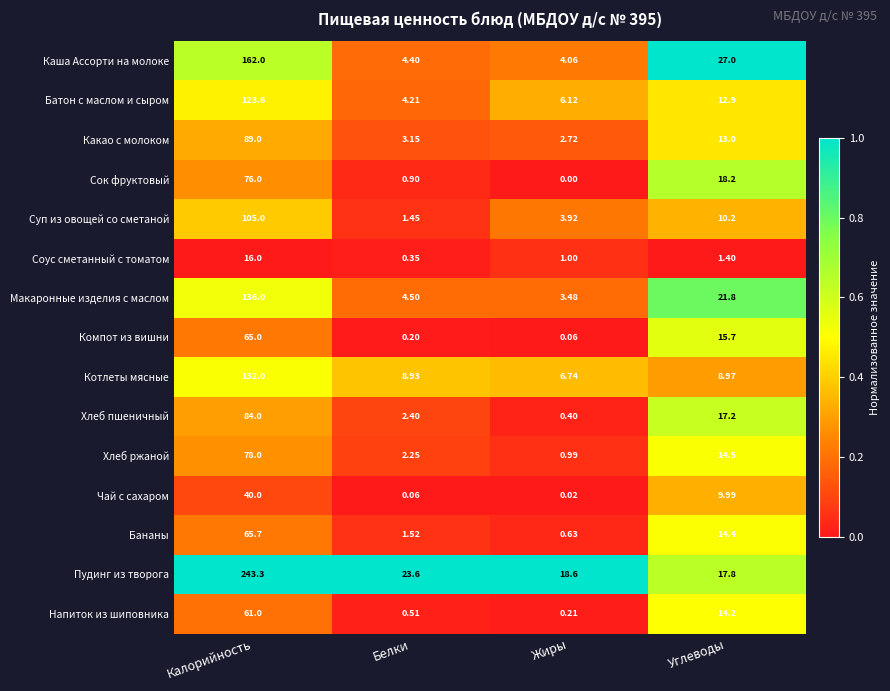

At which category does the chart reach its peak across all series?

Калорийность